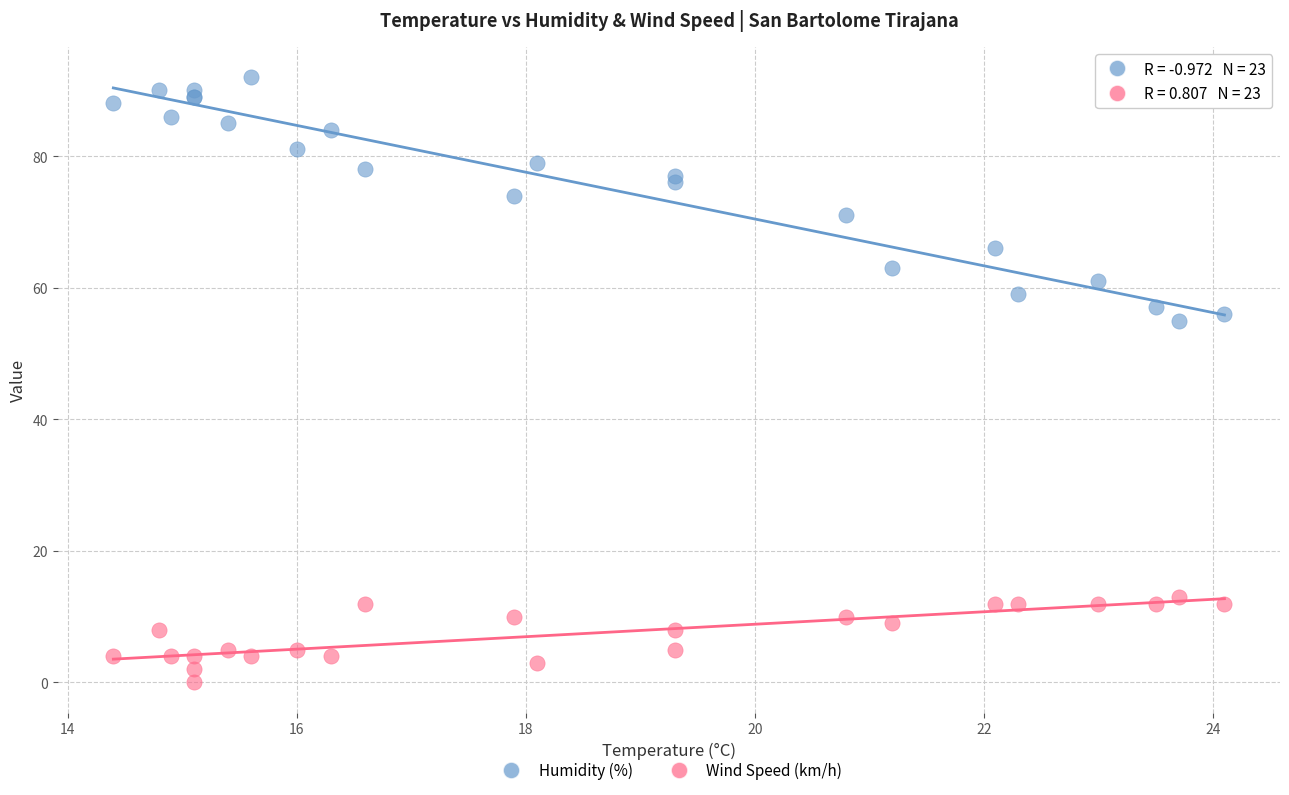

Which series reaches the minimum Y coordinate?

Wind Speed (km/h)